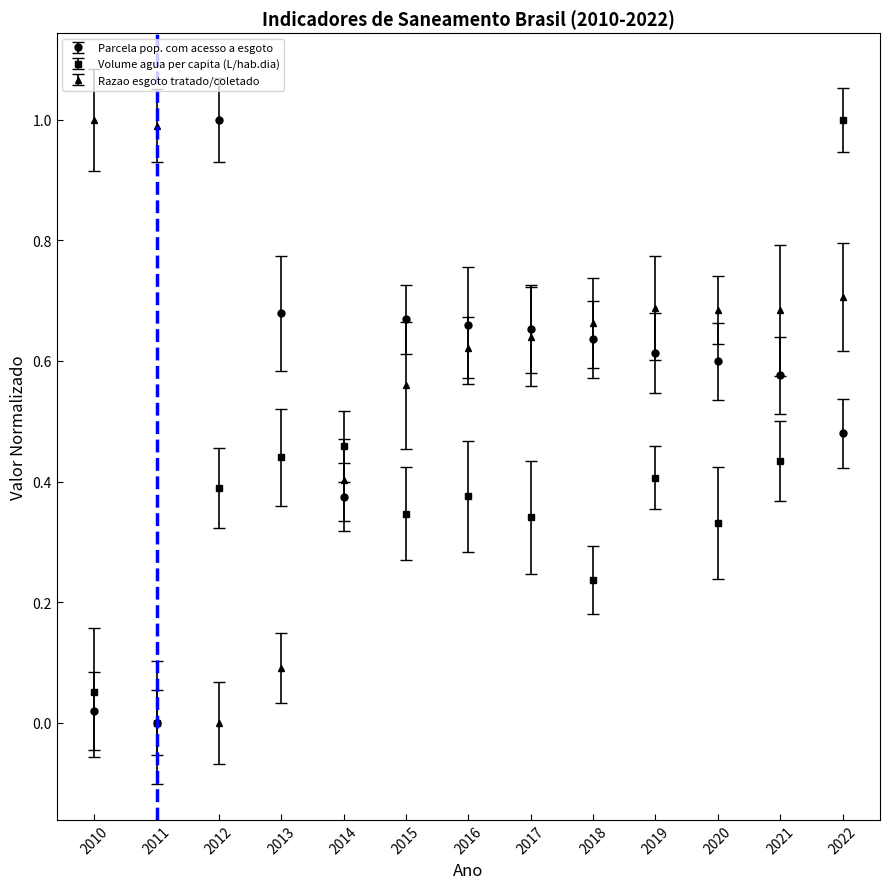

Where is Parcela pop. com acesso a esgoto nearest to the value 0?

2011